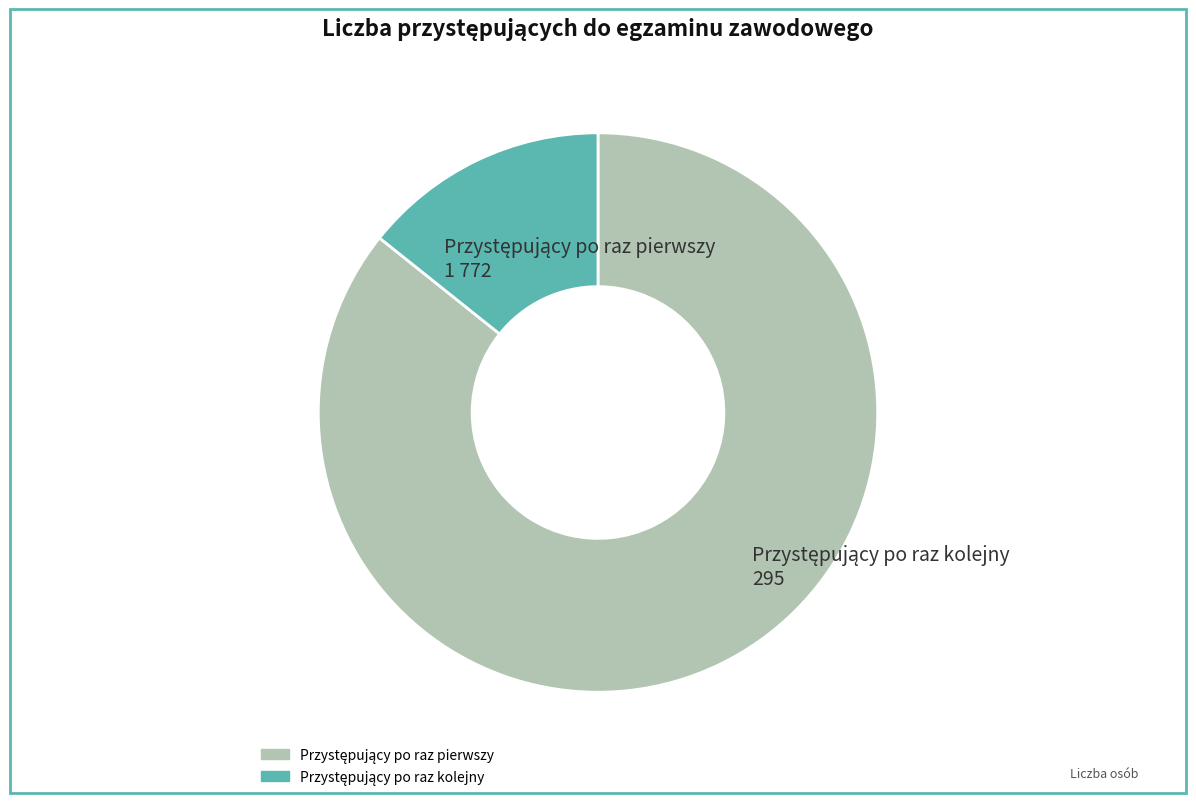

Is there any slice that represents more than half of the pie?

Yes